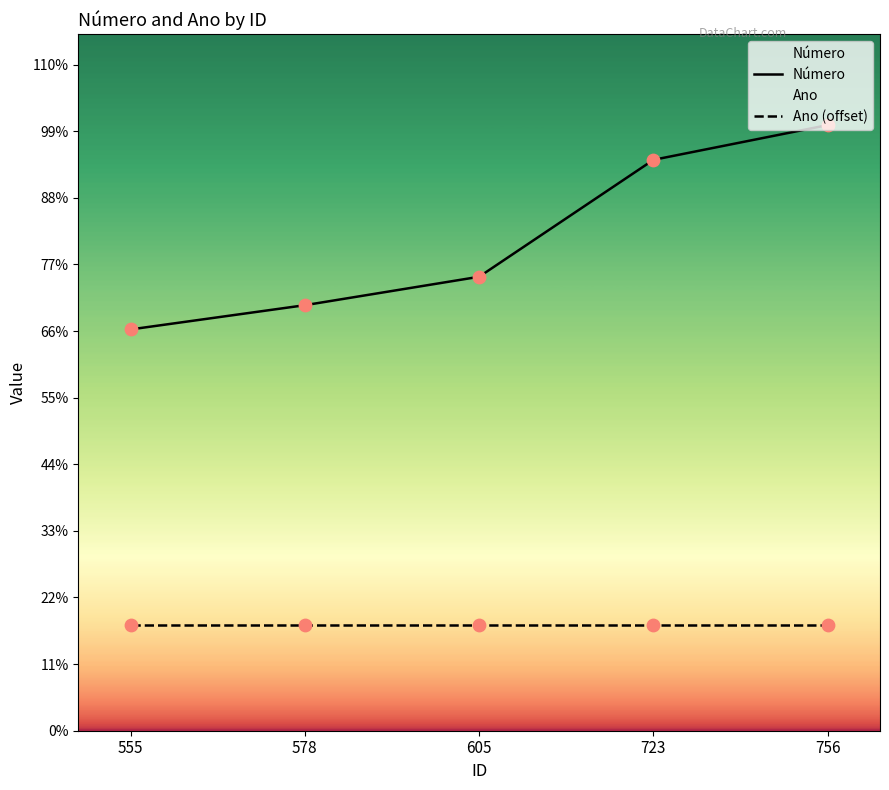

Is the value of Número at 723 greater than the value of Ano (offset) at 723?

Yes